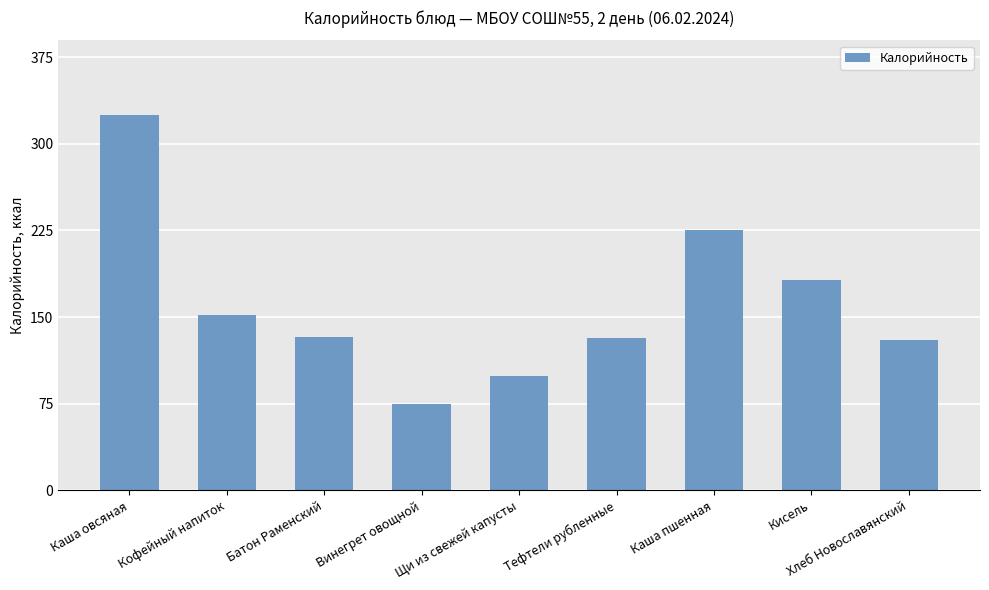

Between Каша пшенная and Каша овсяная, which is larger?

Каша овсяная